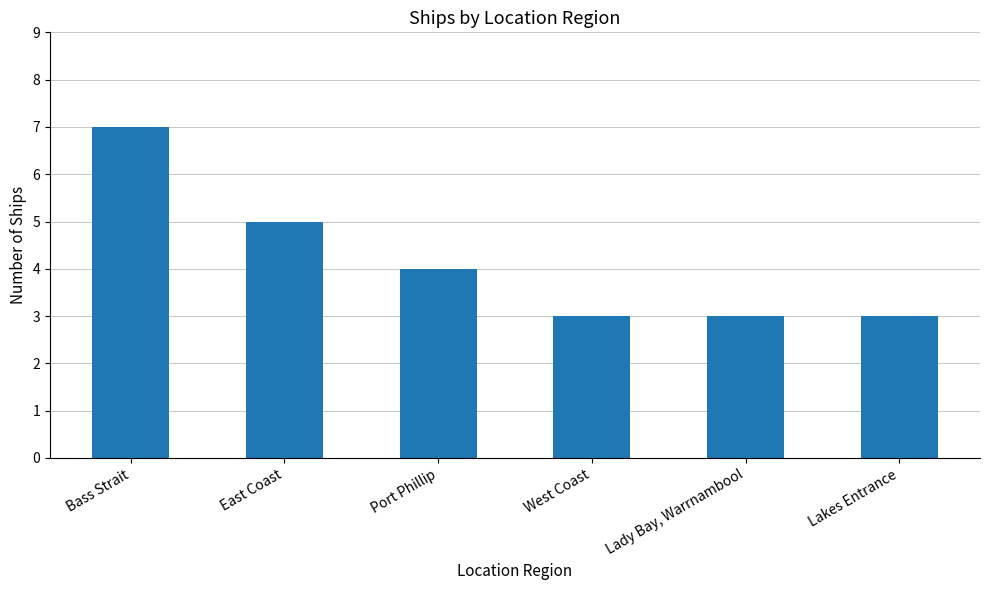

At which label is the value closest to 5?

East Coast